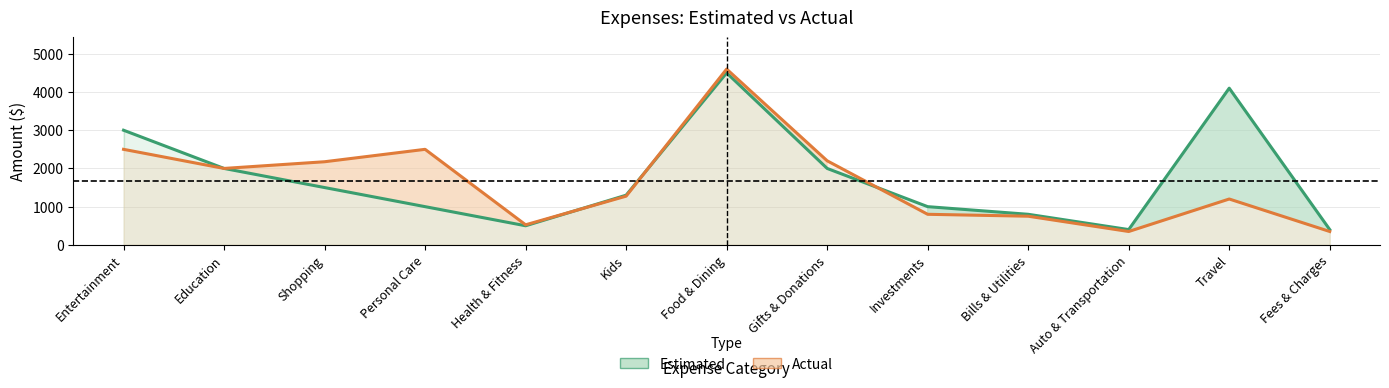

What are all the series names shown in the legend?

Estimated, Actual